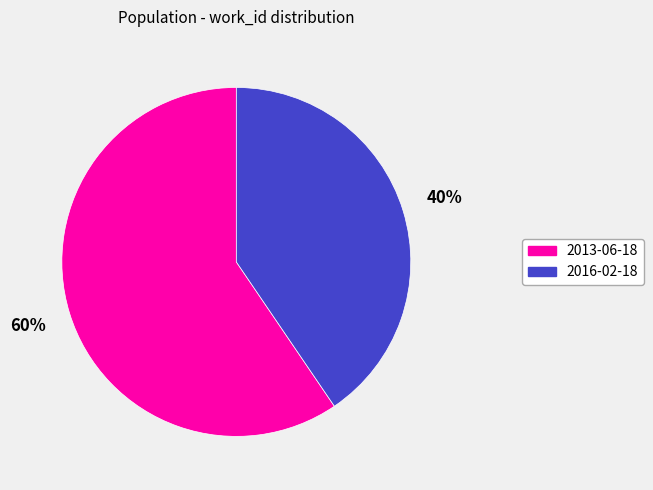

Count the number of slices in the pie.

2